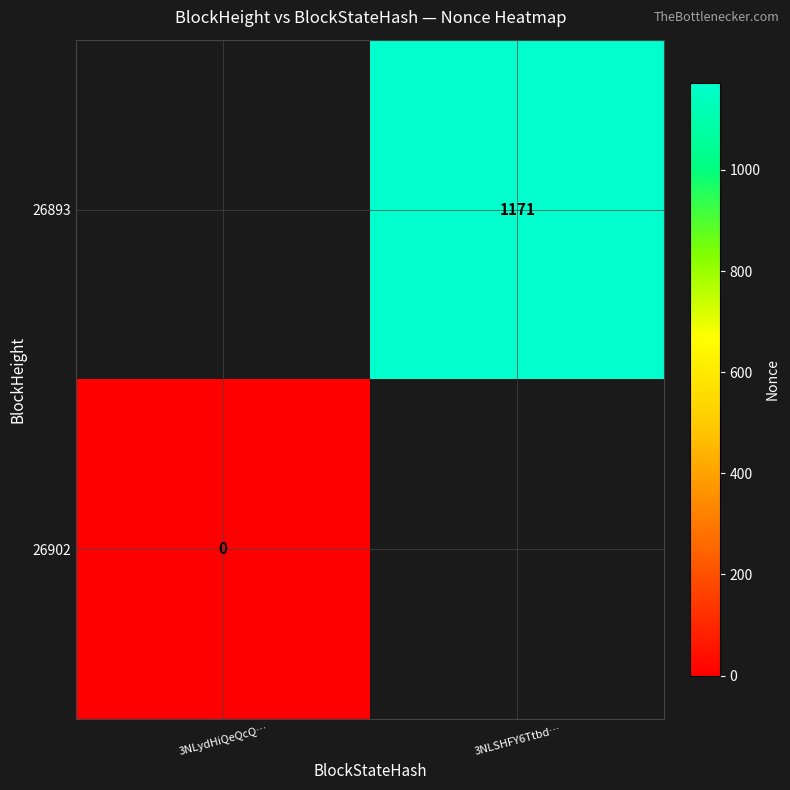

List the labels in order of 26902 value, smallest first.

3NLydHiQeQcQ…, 3NLSHFY6Ttbd…